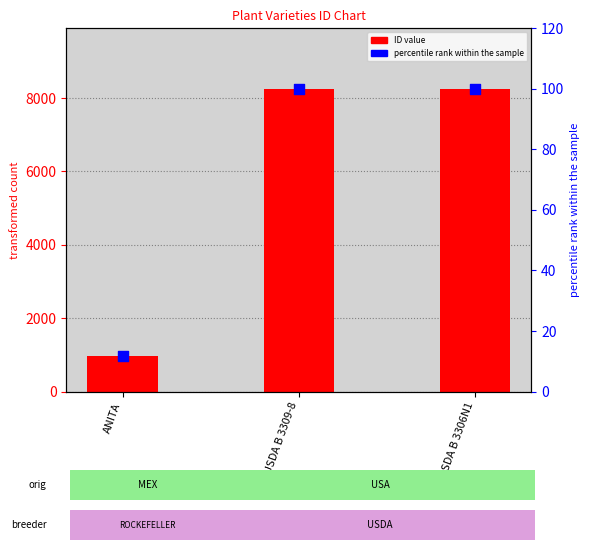

What are all the series names shown in the legend?

ID value, percentile rank within the sample